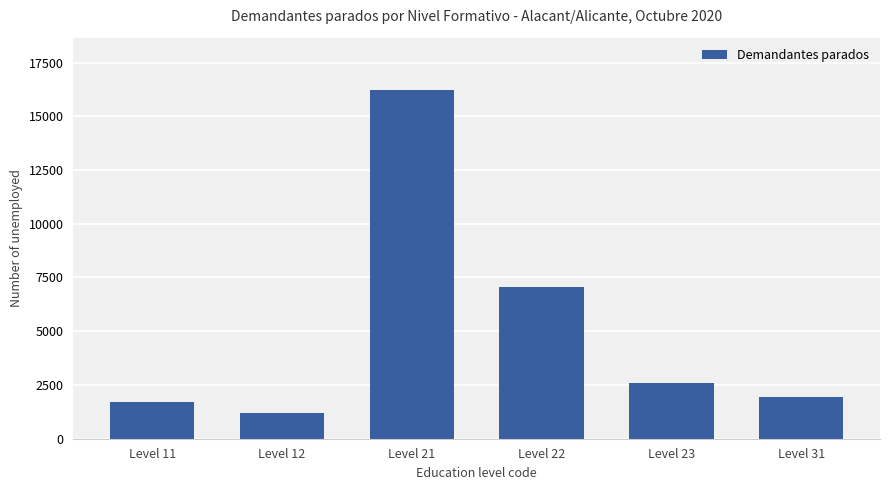

What is the smallest value displayed?

1188